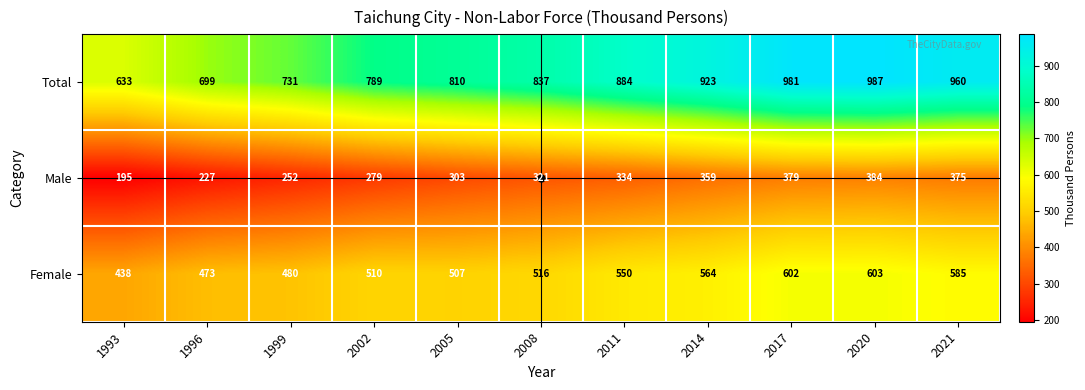

What is the sum of the Female values at 2020 and 2008?

1119